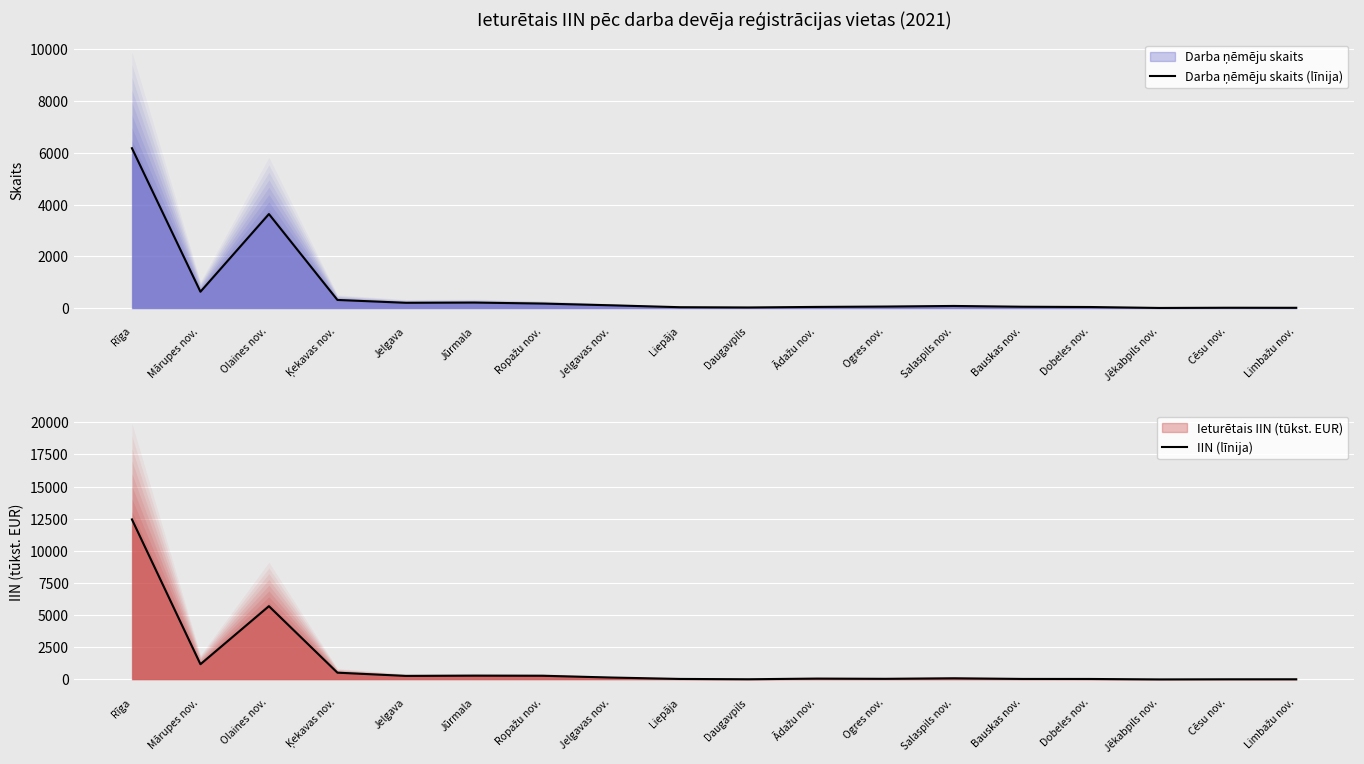

What is the label of the 5th point from the left?

Jelgava